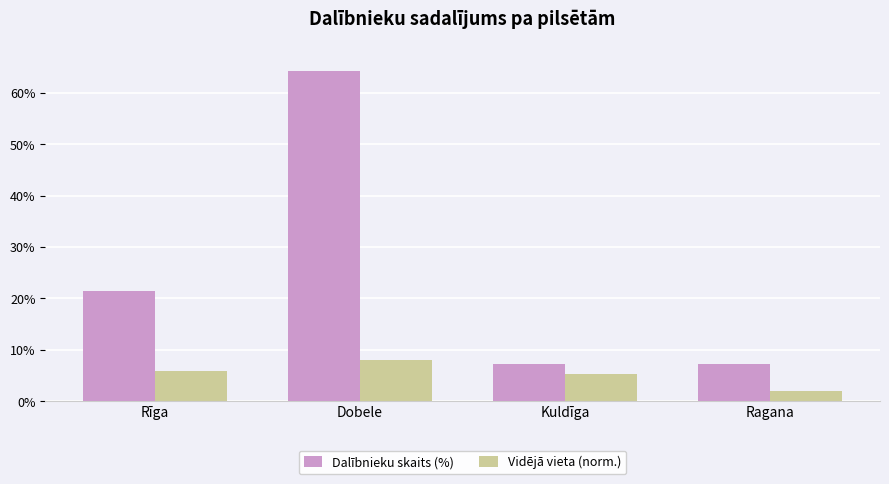

Which series has the widest spread of values?

Dalībnieku skaits (%)